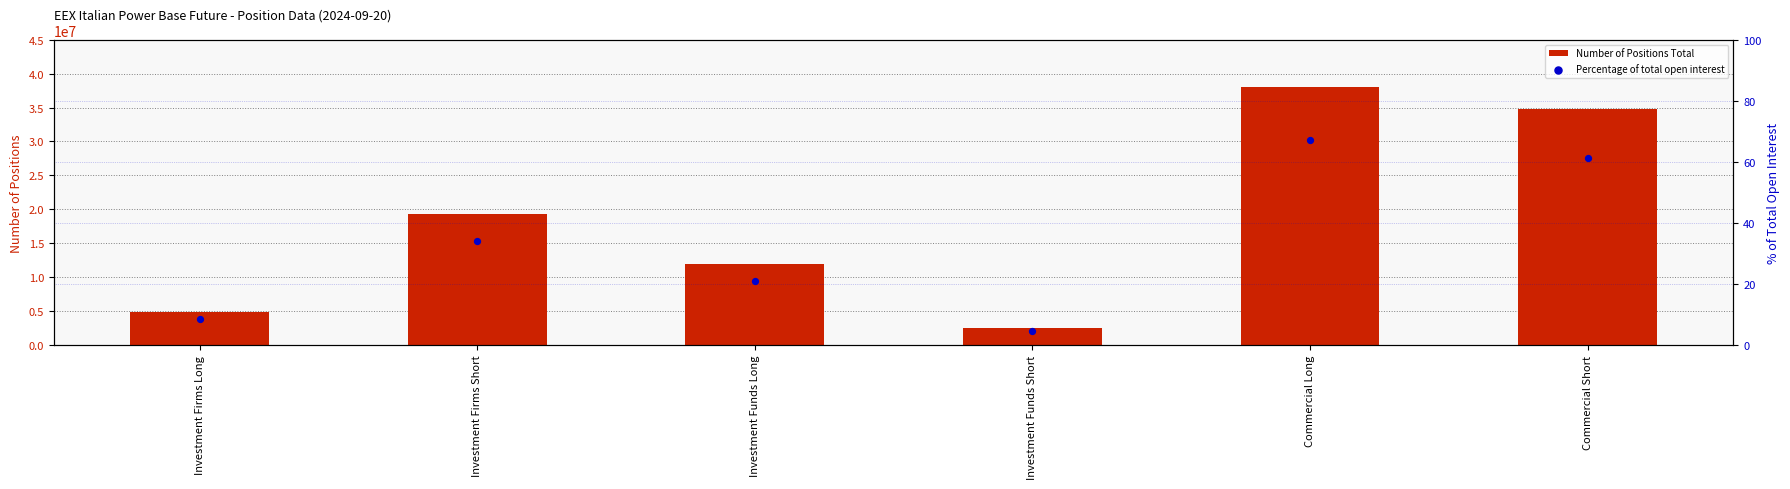

Which series has the largest Y range (max minus min)?

Number of Positions Total